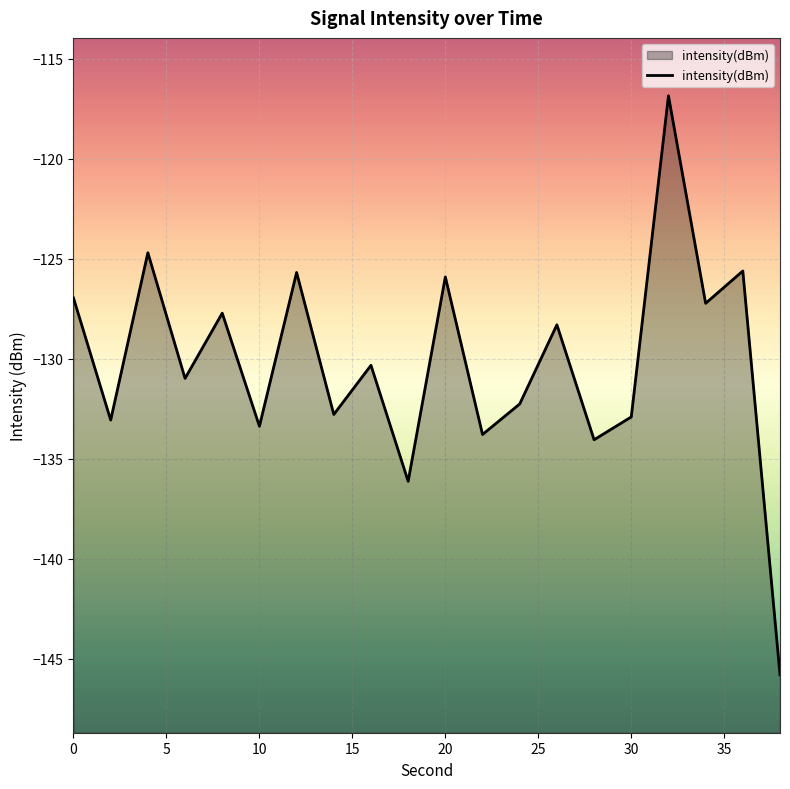

Reading left to right, extract all data points from this chart.

-127.0	-133.1	-124.7	-131.0	-127.7	-133.4	-125.7	-132.8	-130.3	-136.1	-125.9	-133.8	-132.3	-128.3	-134.1	-132.9	-116.8	-127.2	-125.6	-145.8